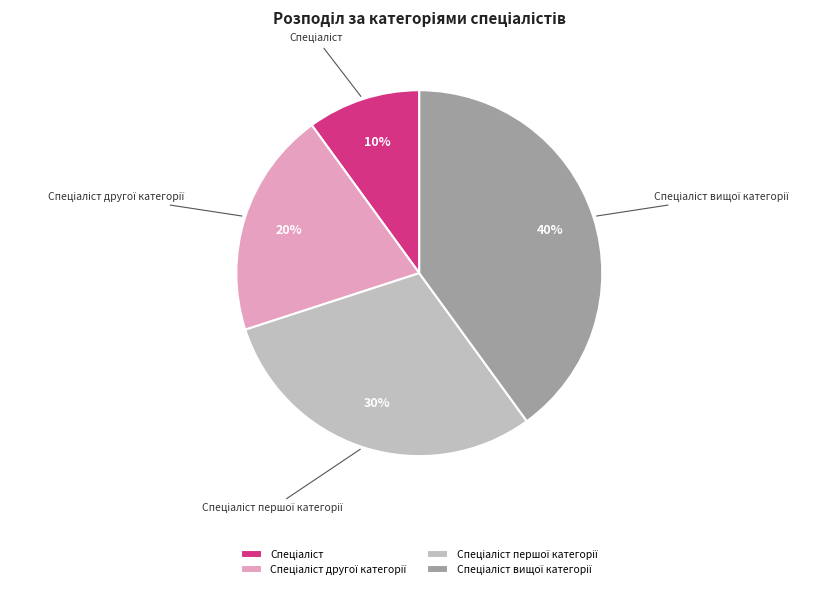

To the nearest percent, what is the average slice percentage?

25%